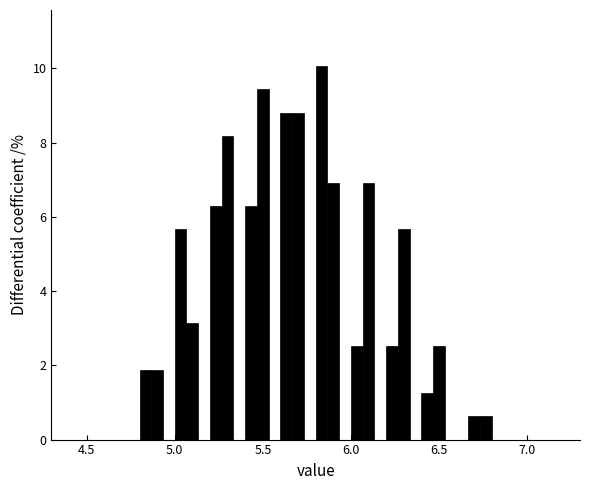

Around what value on the x-axis is the tallest bar? Give the approximate position of its centre, as read against the axis.

5.85